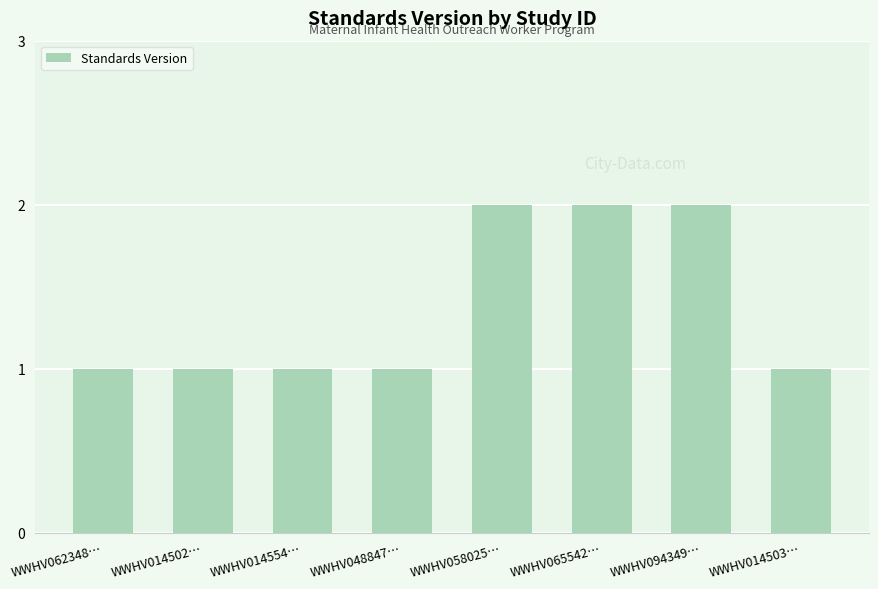

What is the label of the 3rd bar from the right?

WWHV065542…